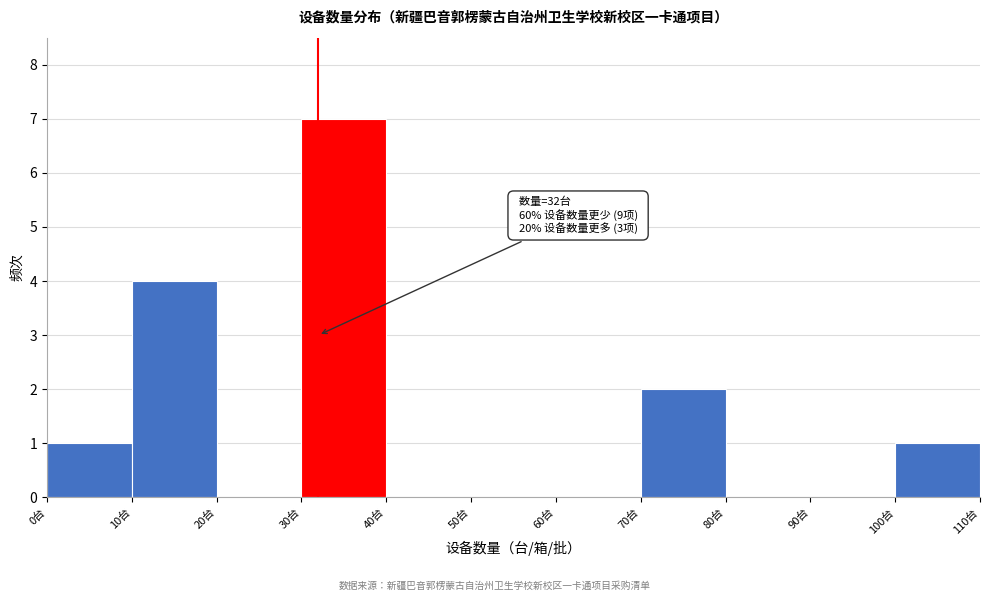

Which range on the x-axis has the tallest bar?

30 to 40